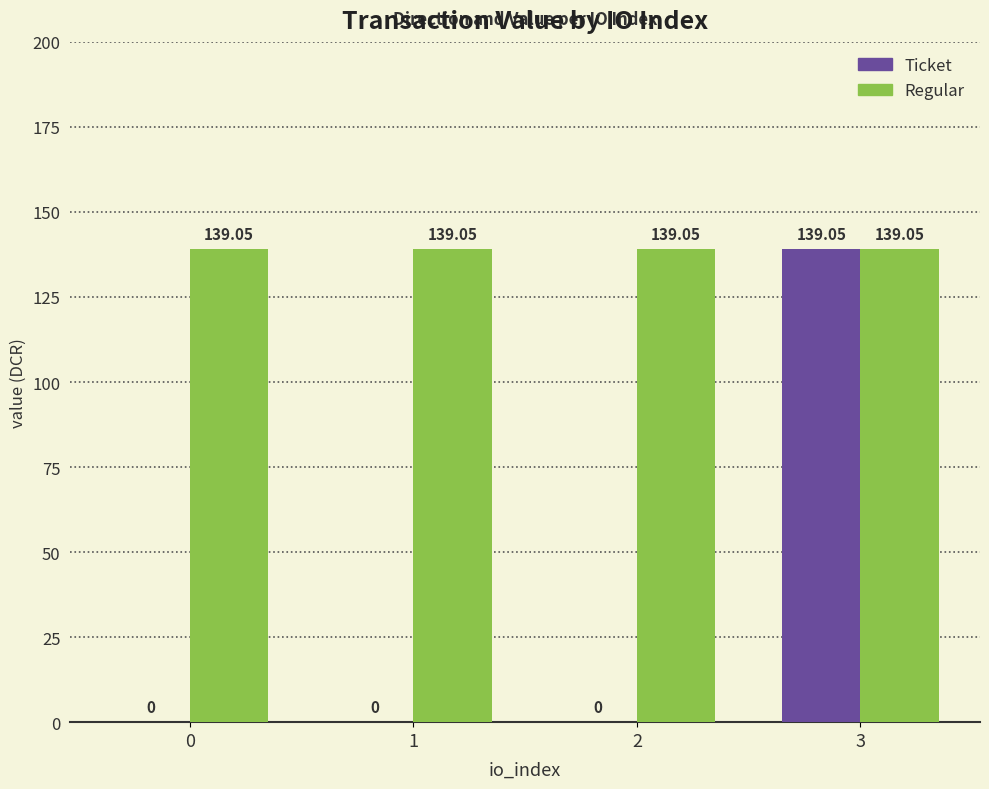

At which category is the sum across all series the highest?

3